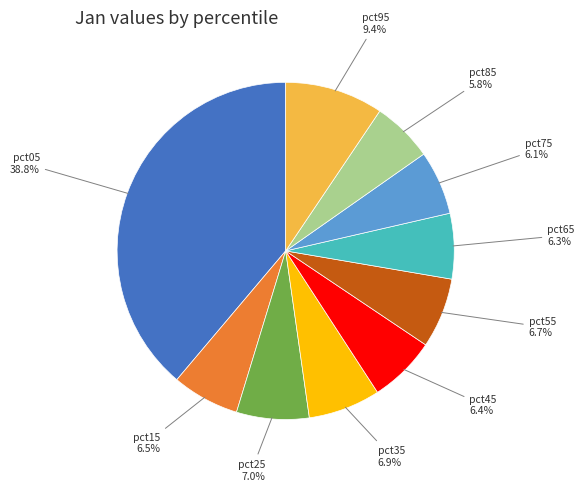

What percentage is NOT represented by pct95?

90.6%